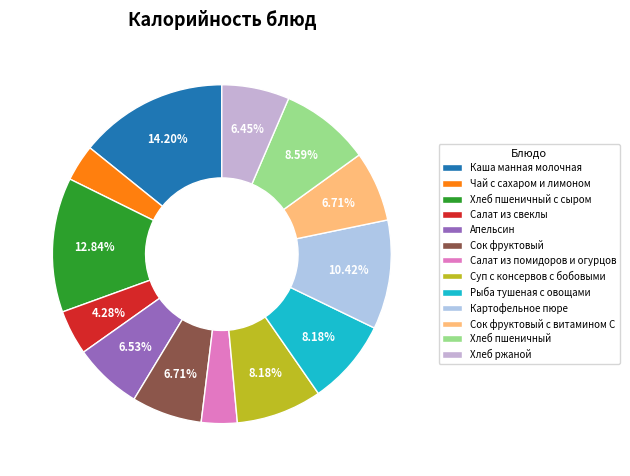

True or false: Рыба тушеная с овощами accounts for 8% of the total.

True